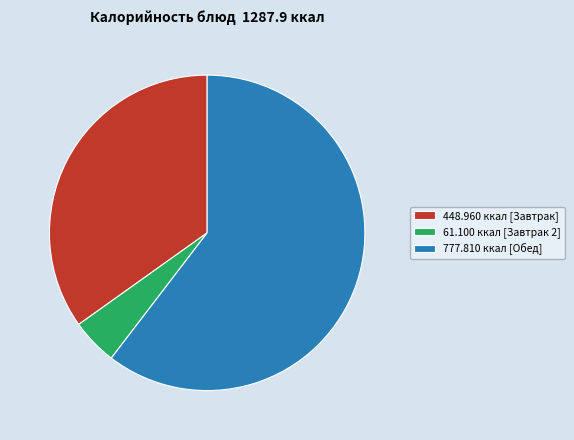

The 448.960 ккал [Завтрак] slice represents 46% of the pie. True or false?

False